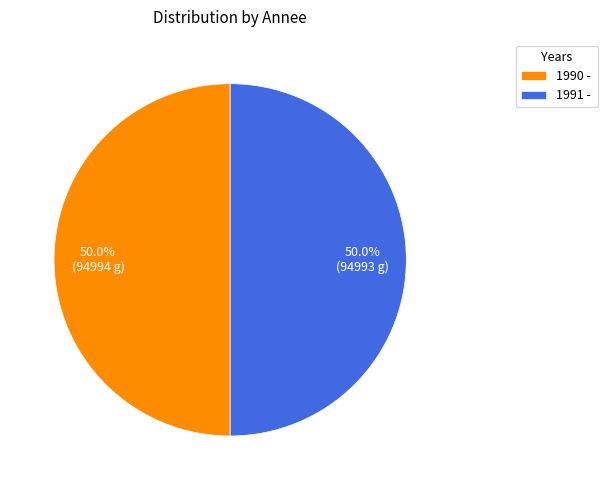

Approximately how many times larger is the value at 1990 - compared to 1991 -?

1.0